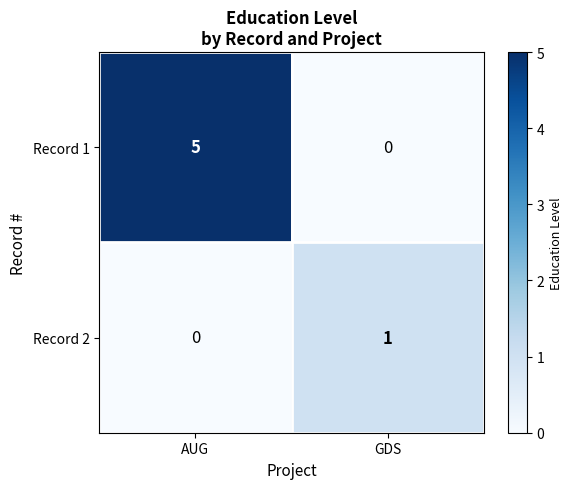

Is it true that Record 1 equals 0 at GDS?

True